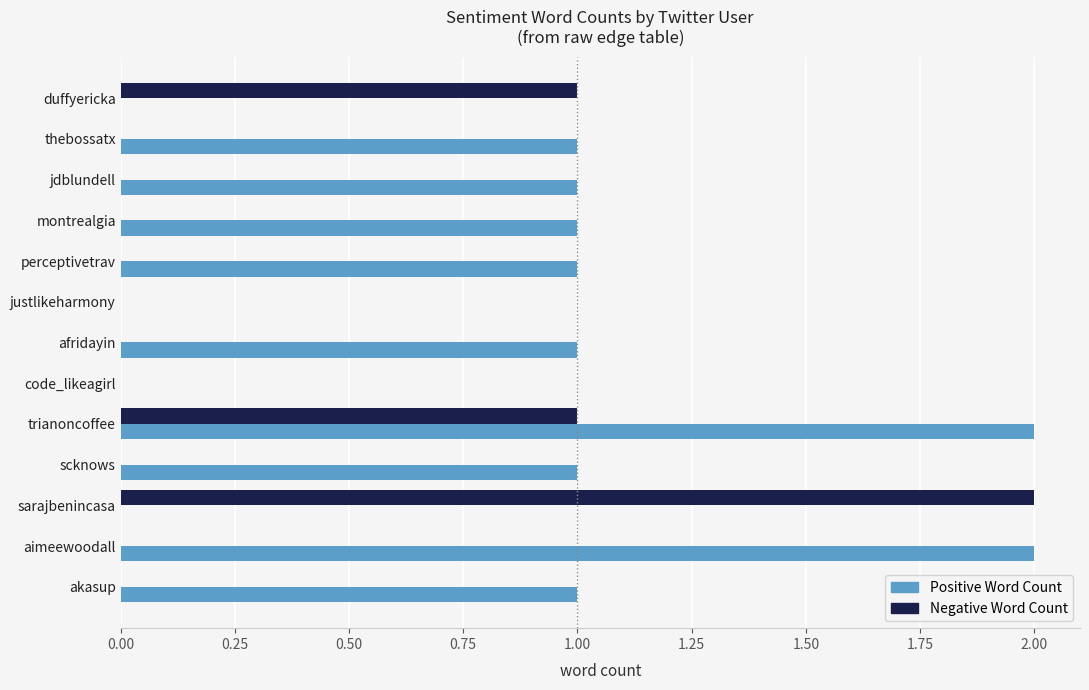

True or false: Positive Word Count has a value of 2 at montrealgia.

False